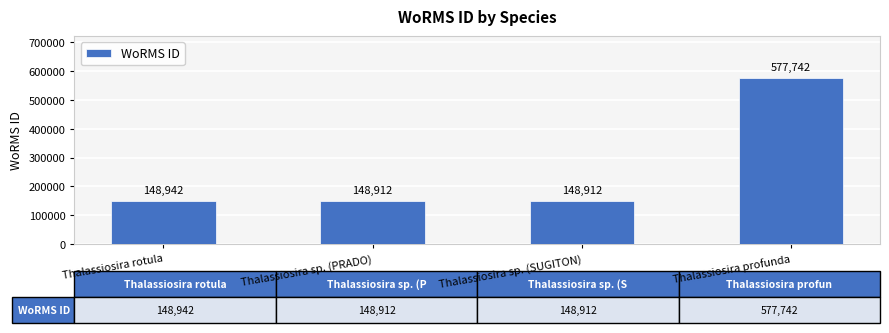

Reading left to right, transcribe all the data shown in this chart.

Thalassiosira rotula=148942	Thalassiosira sp. (PRADO)=148912	Thalassiosira sp. (SUGITON)=148912	Thalassiosira profunda=577742